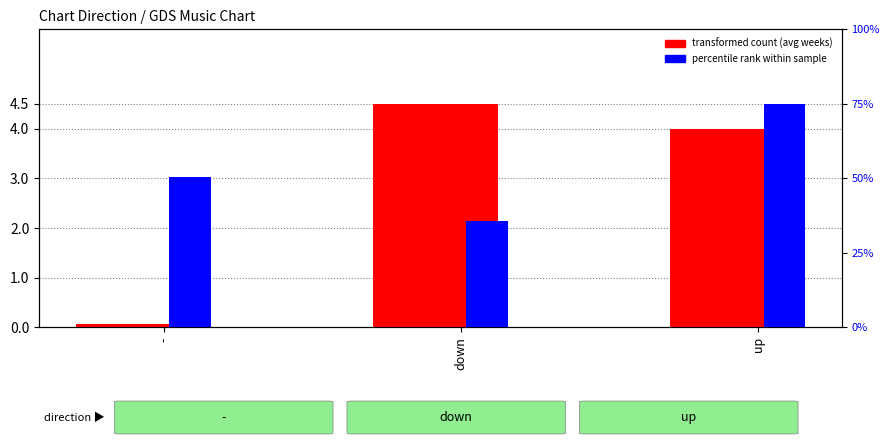

Which series has the largest total across all categories?

percentile rank within the sample